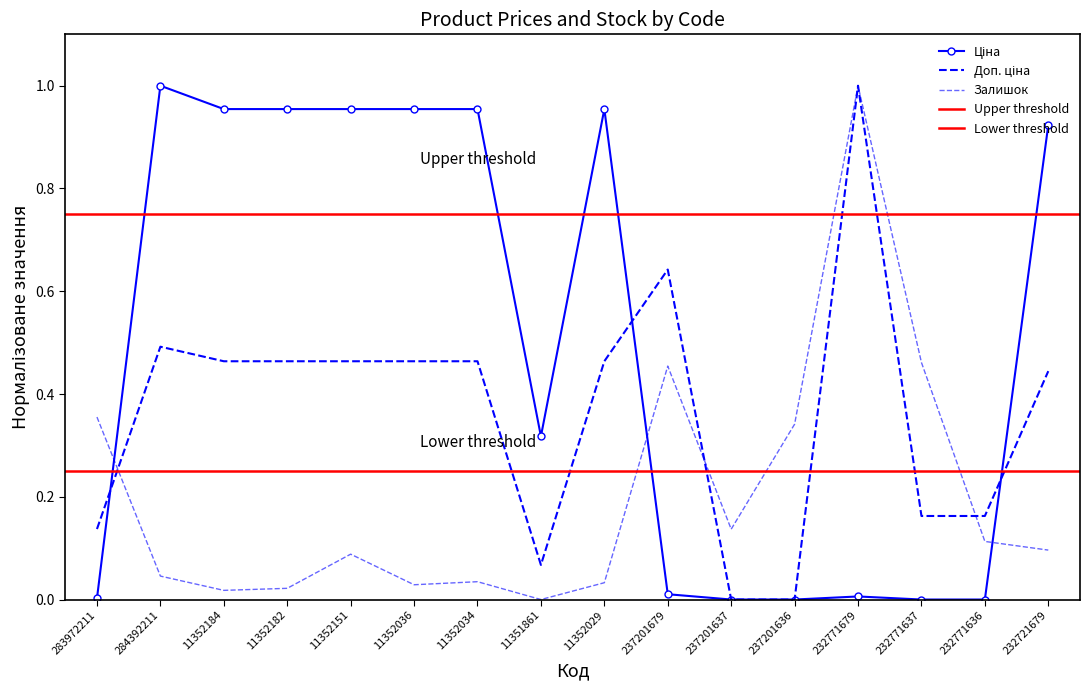

Reading left to right, transcribe all the data shown in this chart.

Ціна: 283972211=0.0	284392211=1.0	11352184=1.0	11352182=1.0	11352151=1.0	11352036=1.0	11352034=1.0	11351861=0.3	11352029=1.0	237201679=0.0	237201637=0.0	237201636=0.0	232771679=0.0	232771637=0.0	232771636=0.0	232721679=0.9
Доп. ціна: 283972211=0.1	284392211=0.5	11352184=0.5	11352182=0.5	11352151=0.5	11352036=0.5	11352034=0.5	11351861=0.1	11352029=0.5	237201679=0.6	237201637=0.0	237201636=0.0	232771679=1.0	232771637=0.2	232771636=0.2	232721679=0.4
Залишок: 283972211=0.4	284392211=0.0	11352184=0.0	11352182=0.0	11352151=0.1	11352036=0.0	11352034=0.0	11351861=0.0	11352029=0.0	237201679=0.5	237201637=0.1	237201636=0.3	232771679=1.0	232771637=0.5	232771636=0.1	232721679=0.1